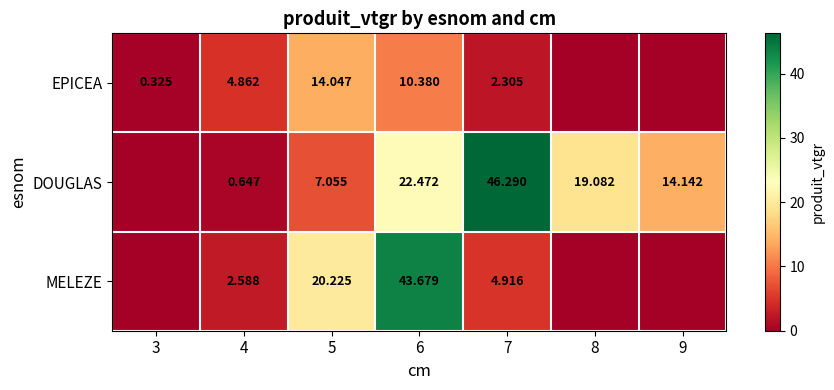

Is the value of MELEZE at 7 greater than the value of DOUGLAS at 8?

No